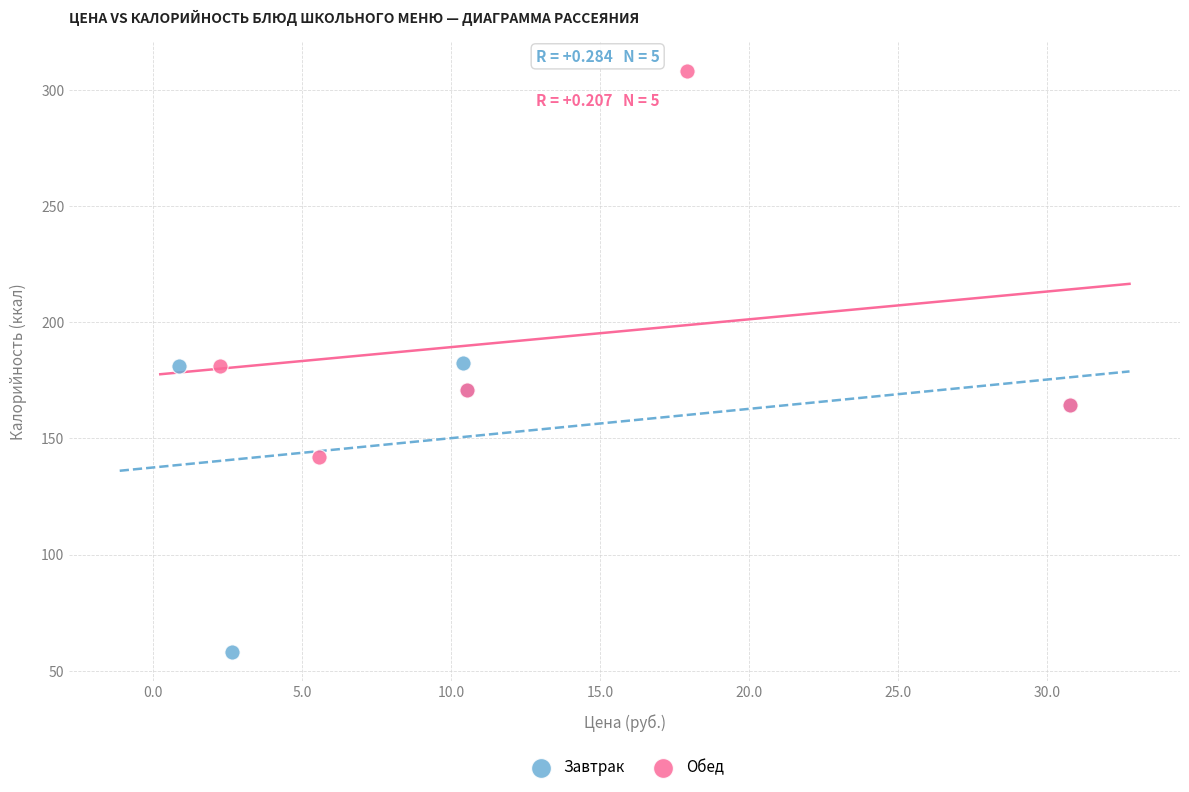

Which series contains the highest Y value?

Обед